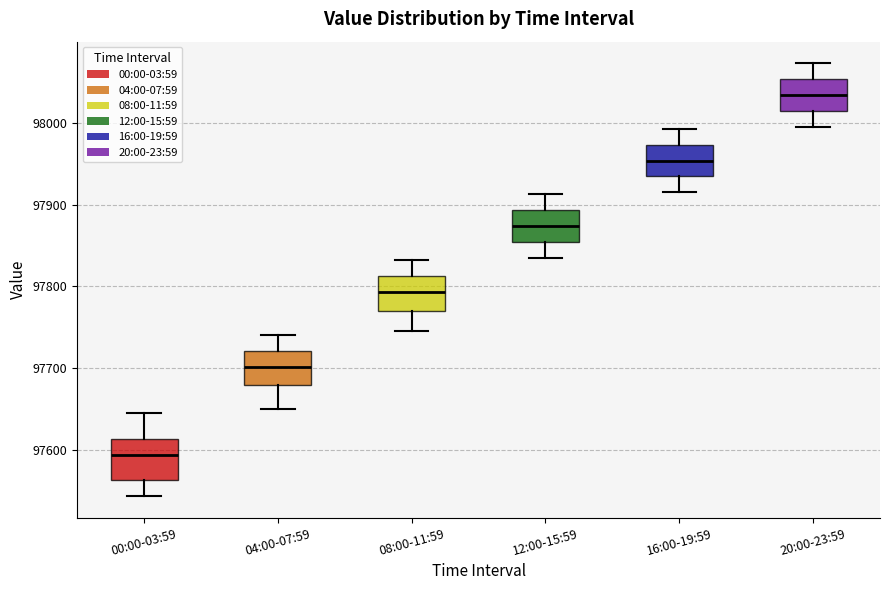

Where does the upper whisker of the box for 16:00-19:59 end on the y-axis? The values are not printed on the chart, so give them approximately, as read against the axis.

97990